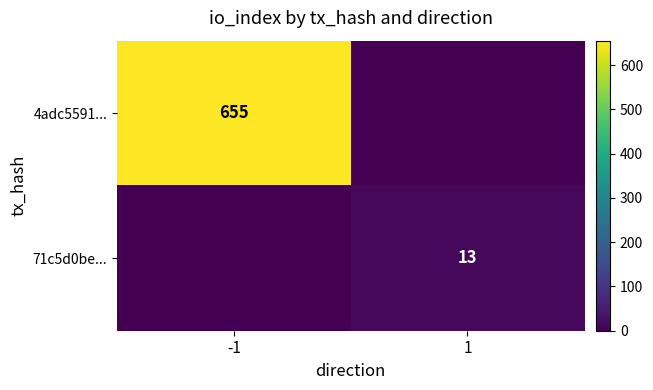

Is it true that 4adc5591... equals 655 at -1?

True